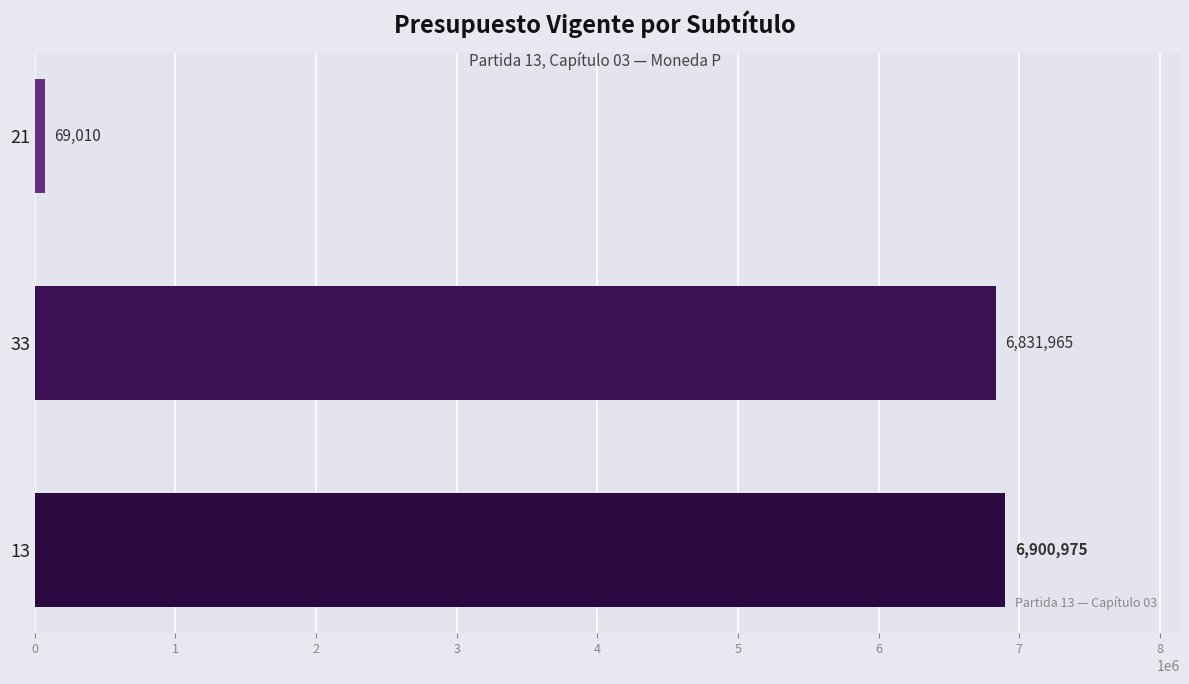

Rank the categories by value from lowest to highest.

21, 33, 13